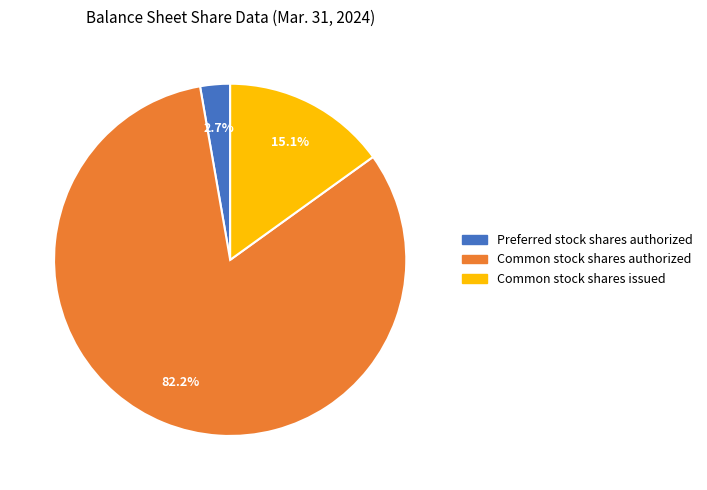

Does any single category account for the majority?

Yes